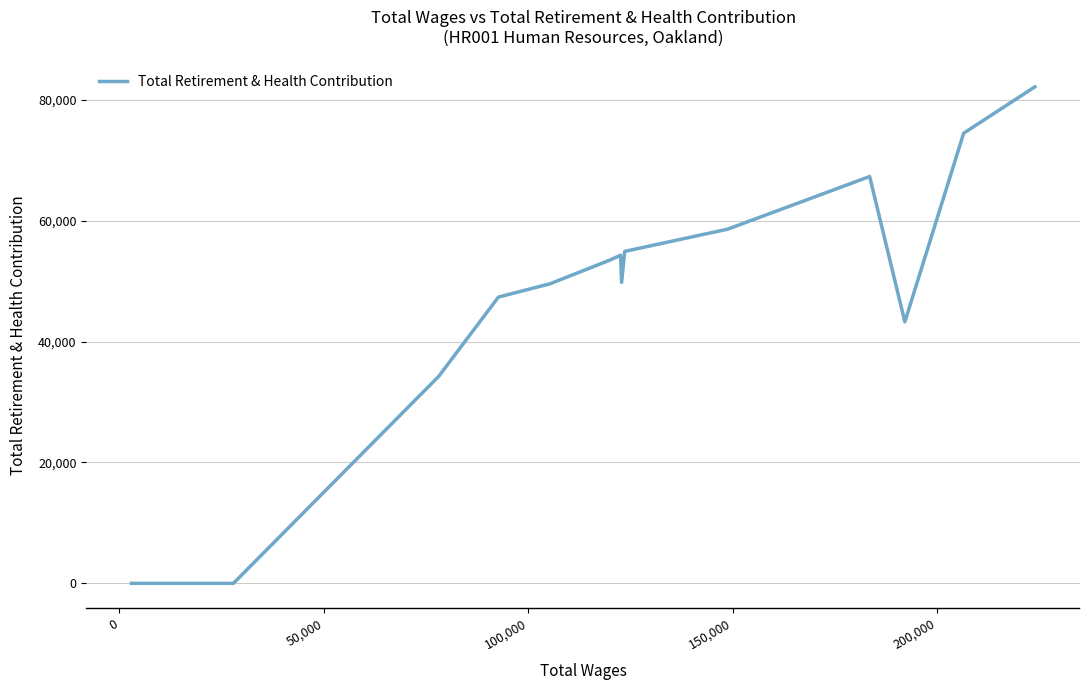

What is the difference between the maximum and minimum values?

82164